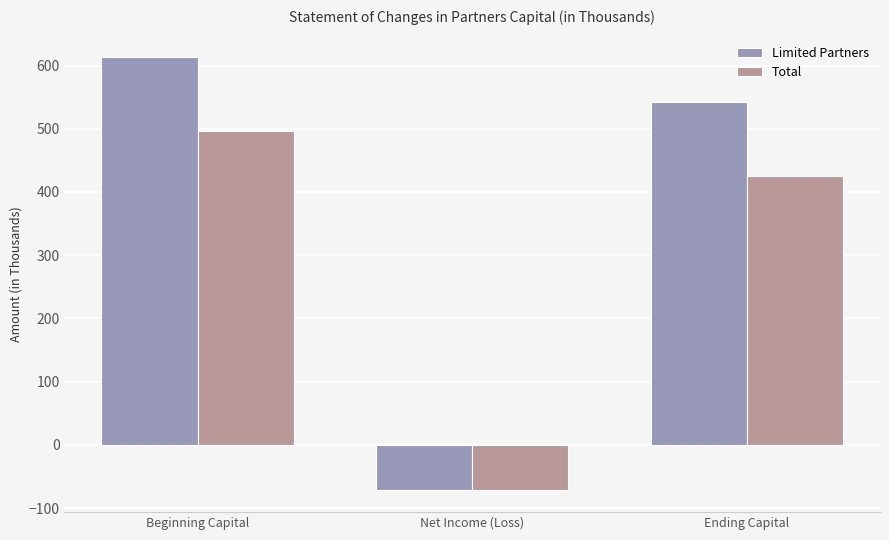

Reading left to right, extract all data points from this chart.

Limited Partners: 613	-71	542
Total: 497	-72	425